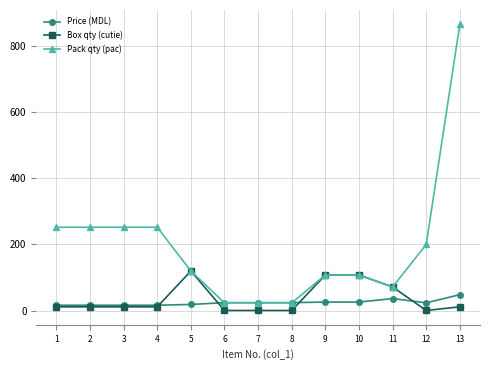

What is the difference between the highest and lowest values at 13?

852.0